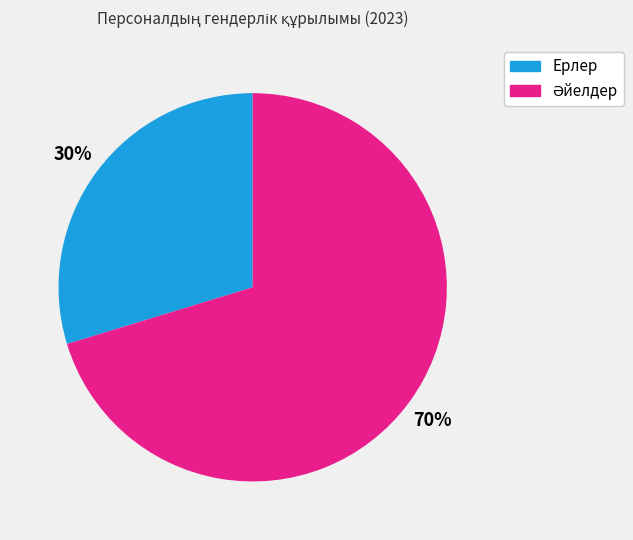

What percentage is the Ерлер slice, to the nearest percent?

30%